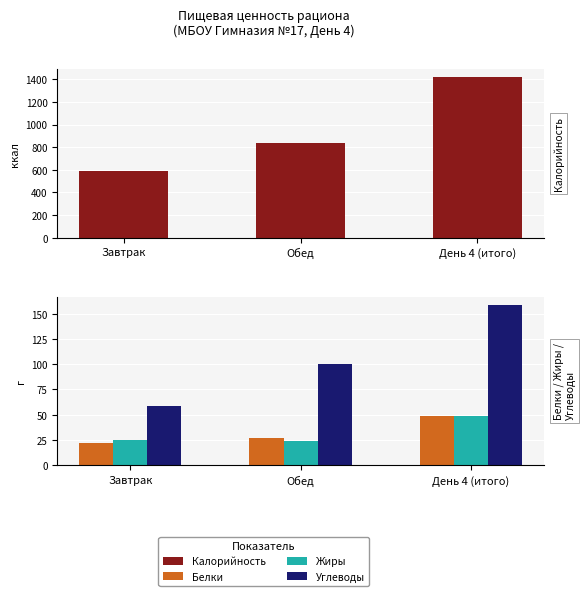

What value does the Жиры series have at Обед?

23.9